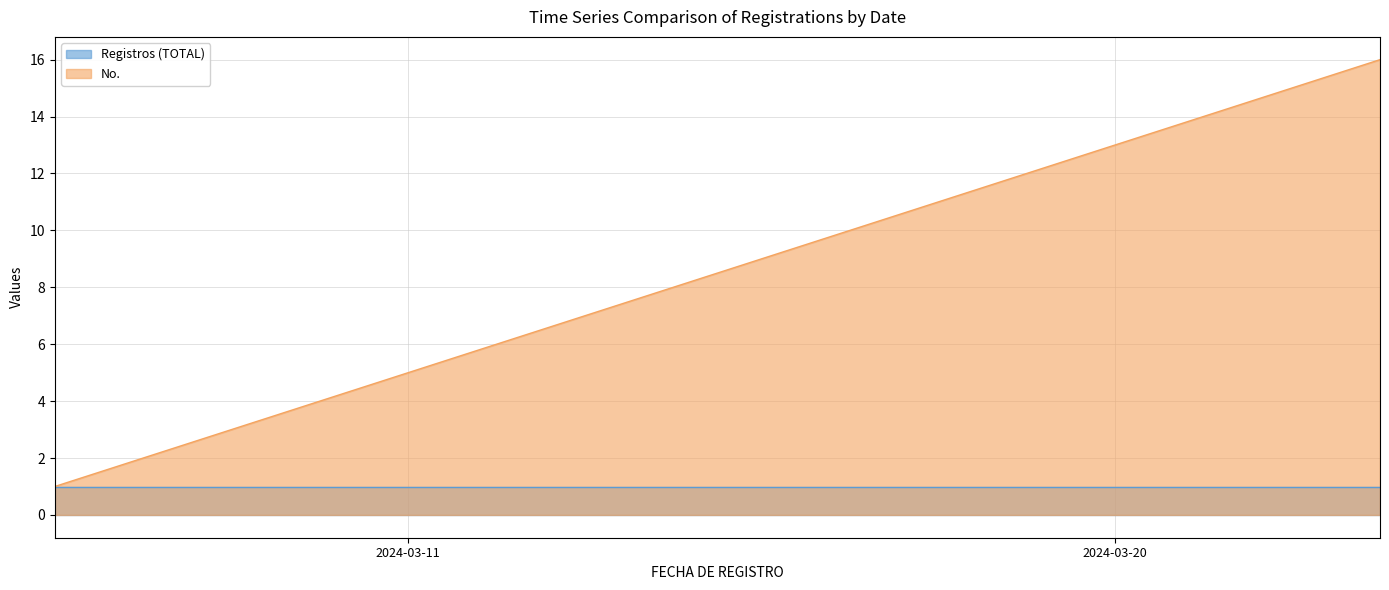

Does the chart have visible grid lines?

Yes